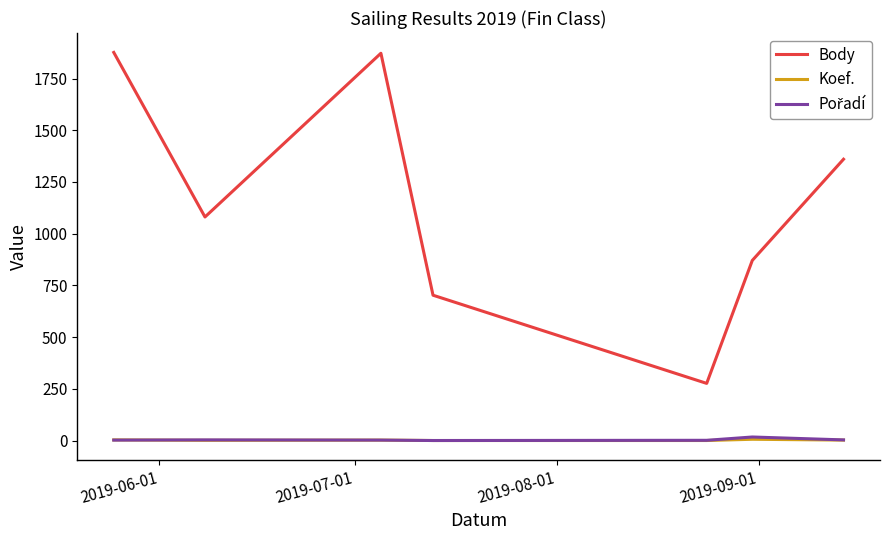

Does the chart display data point markers on the line(s)?

No